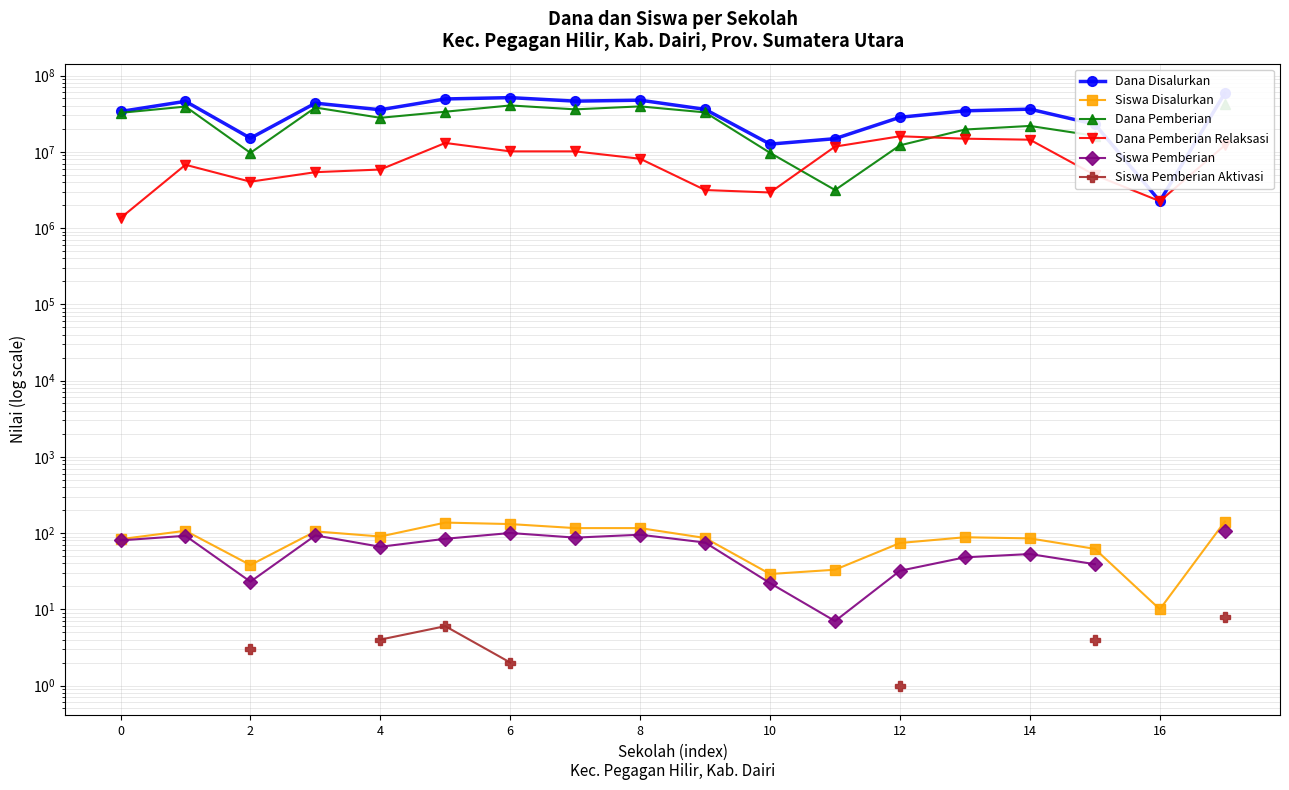

True or false: Dana Pemberian and Dana Disalurkan intersect in this chart.

False